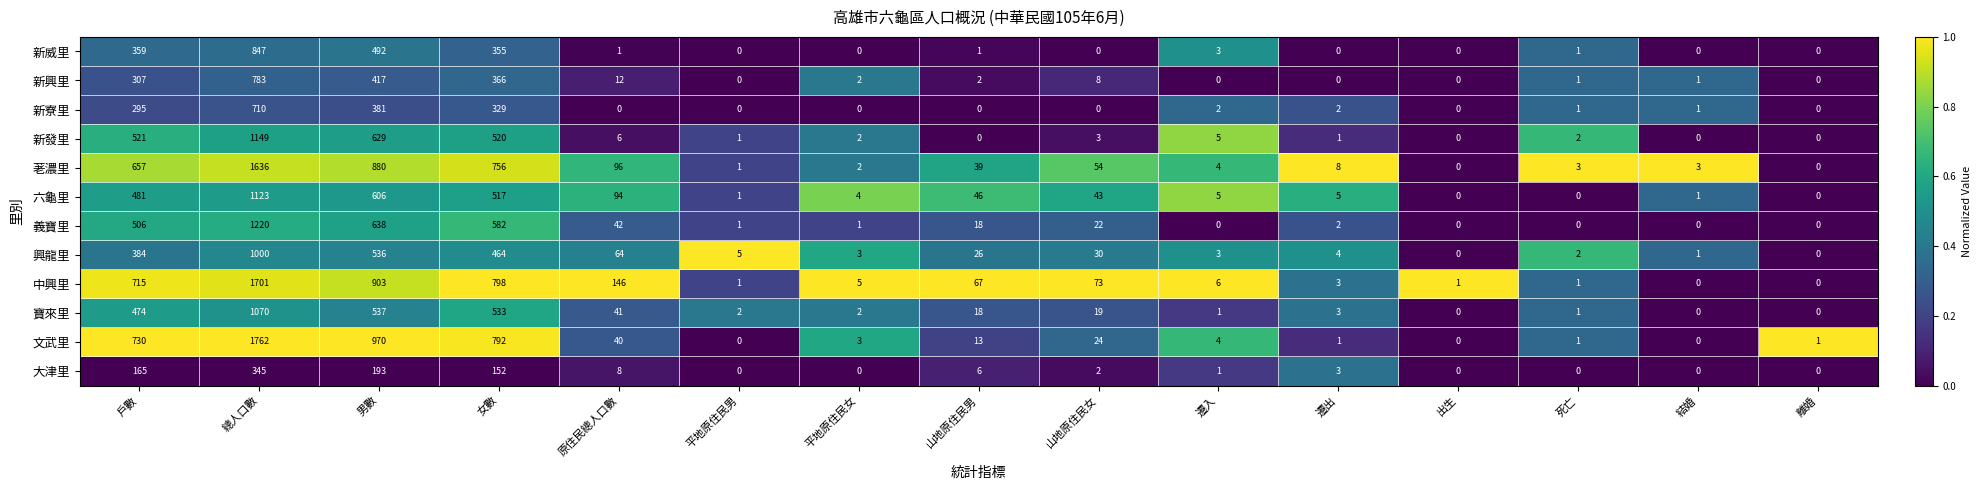

What is the difference between the maximum and minimum values in the 興龍里 series?

1000